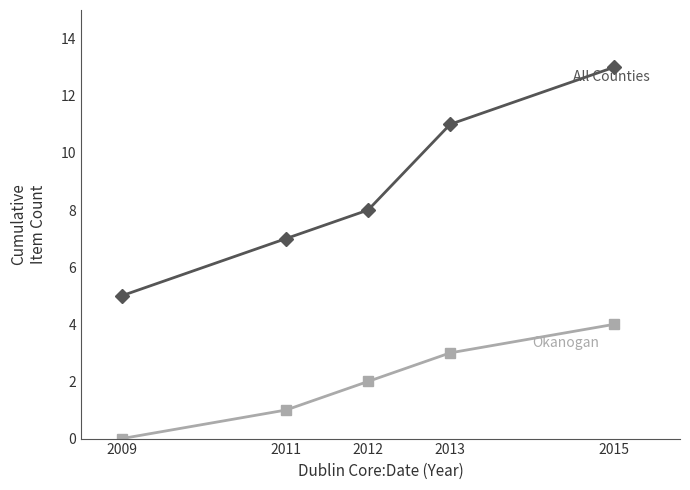

Reading left to right, list all the values displayed in this chart.

All Counties: 2009=5	2011=7	2012=8	2013=11	2015=13
Okanogan: 2009=0	2011=1	2012=2	2013=3	2015=4